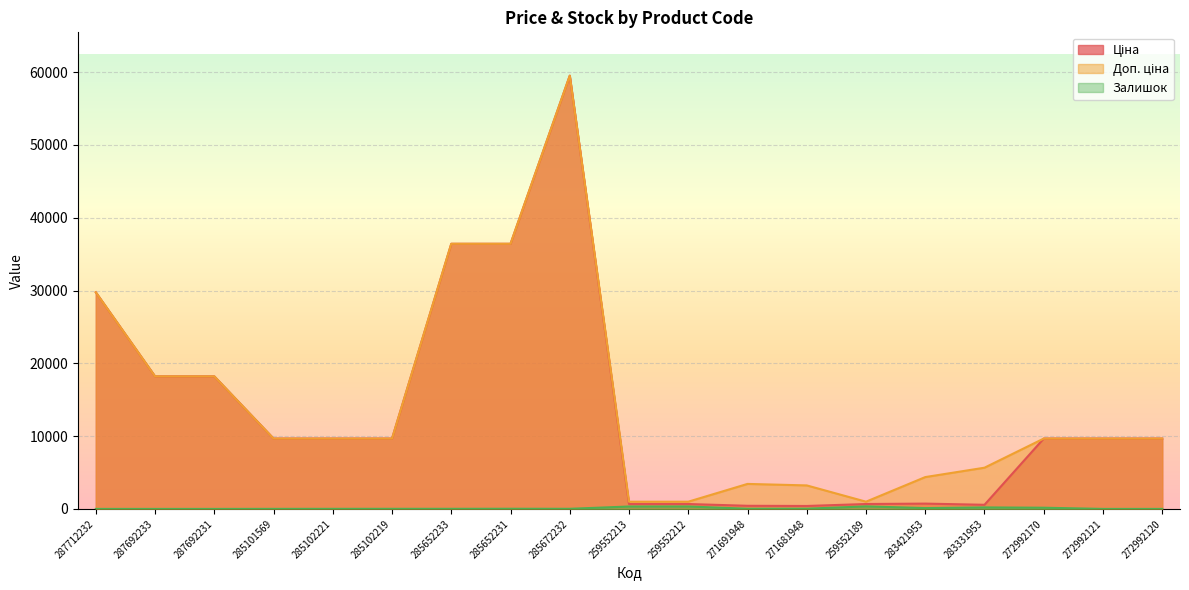

True or false: Залишок has more than 0 interior local peaks.

True